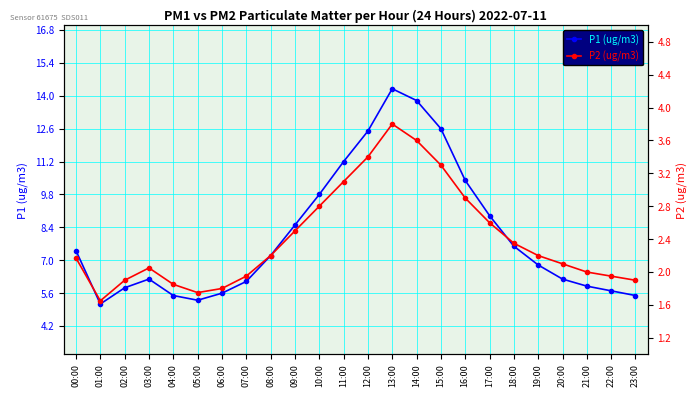

What is the total value across all series at 07:00?

8.0